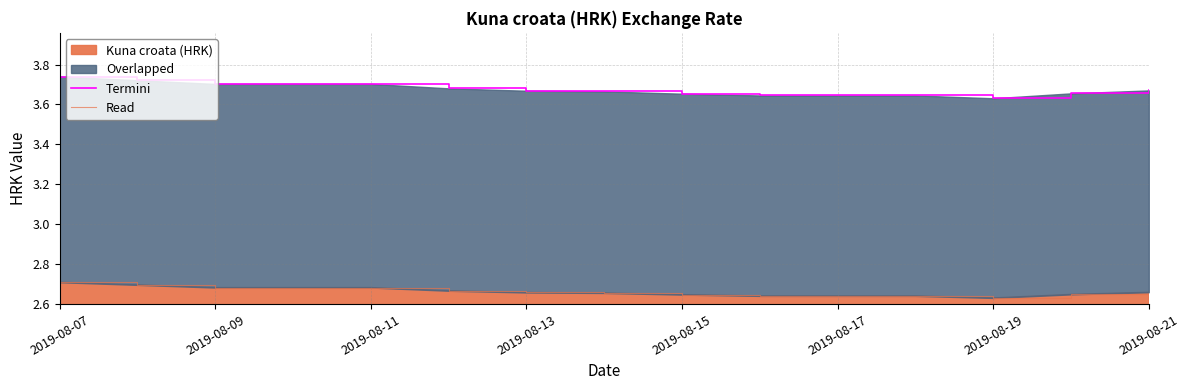

Is it true that Kuna croata (HRK) equals 3.9 at 2019-08-19?

False